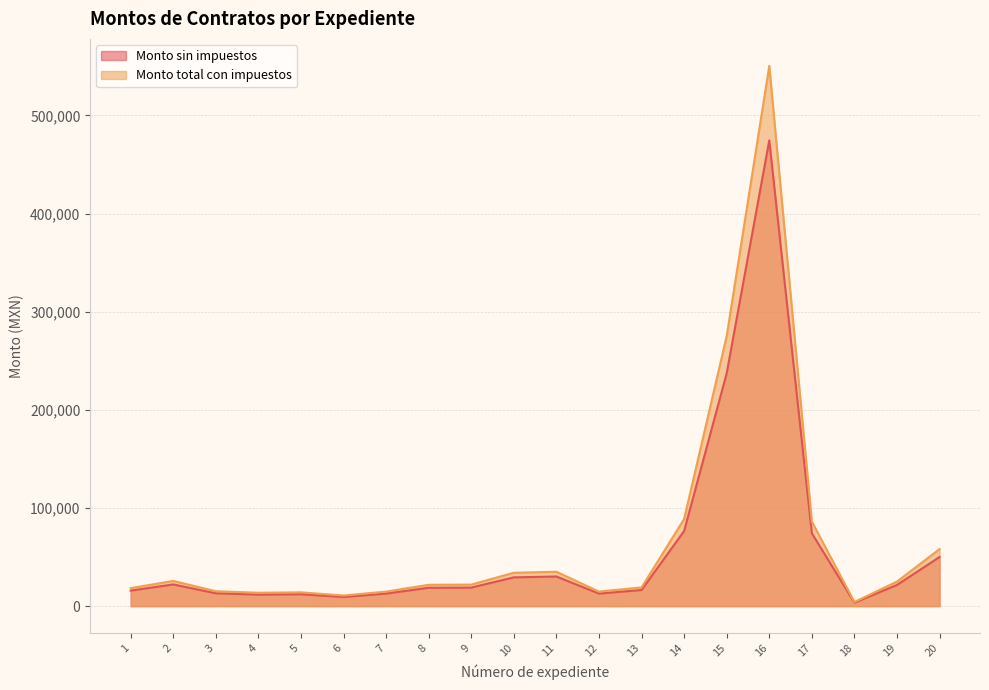

How many interior local valleys does the Monto total con impuestos series have?

4